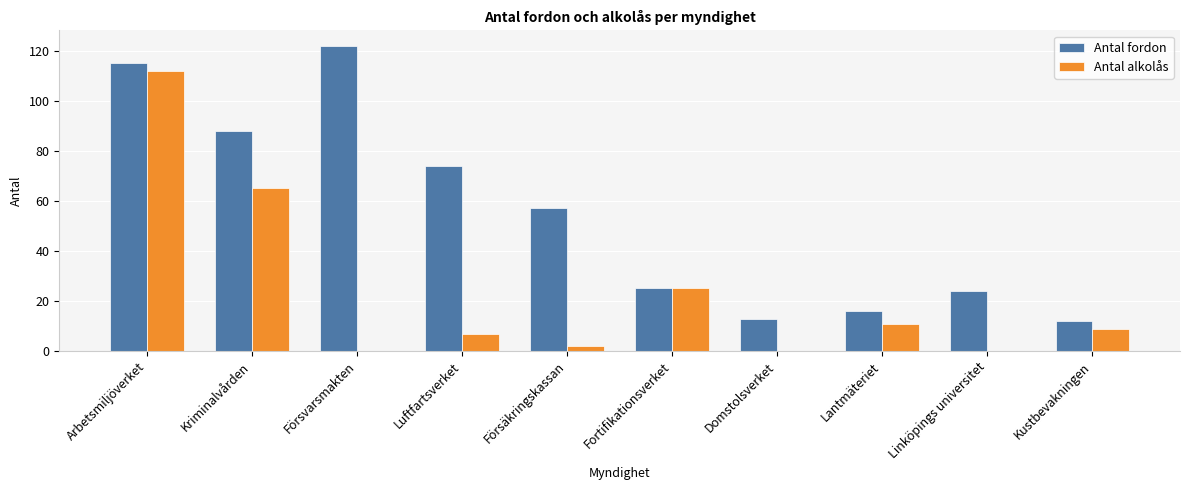

What is the sum of all Antal fordon values?

546